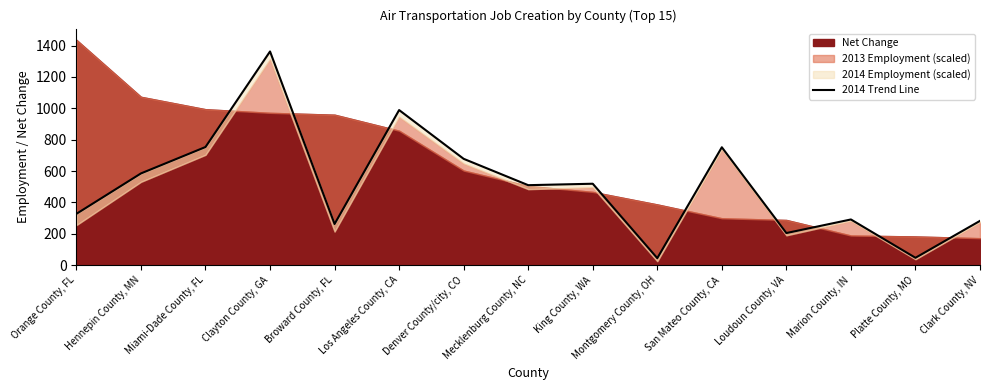

Which category has the highest value across all series?

Clayton County, GA